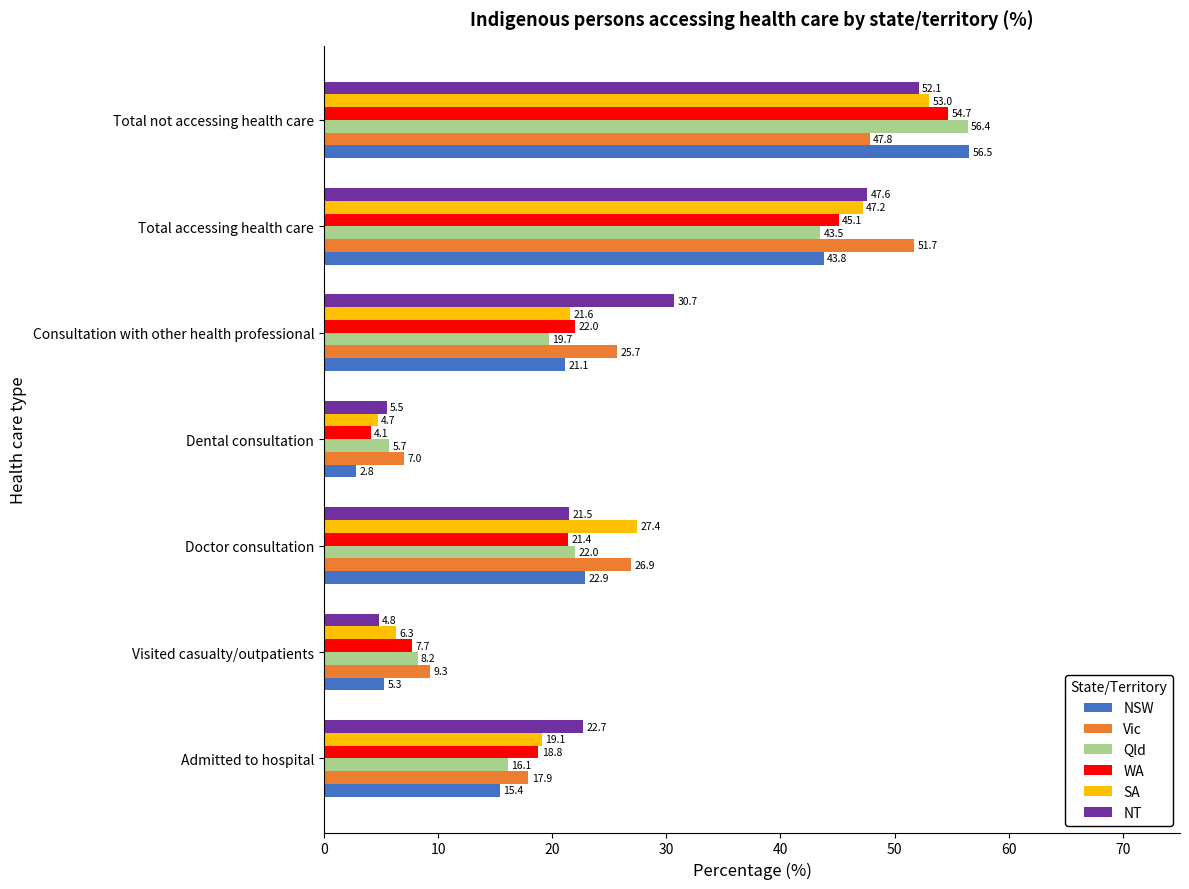

At which category is the sum across all series the highest?

Total not accessing health care